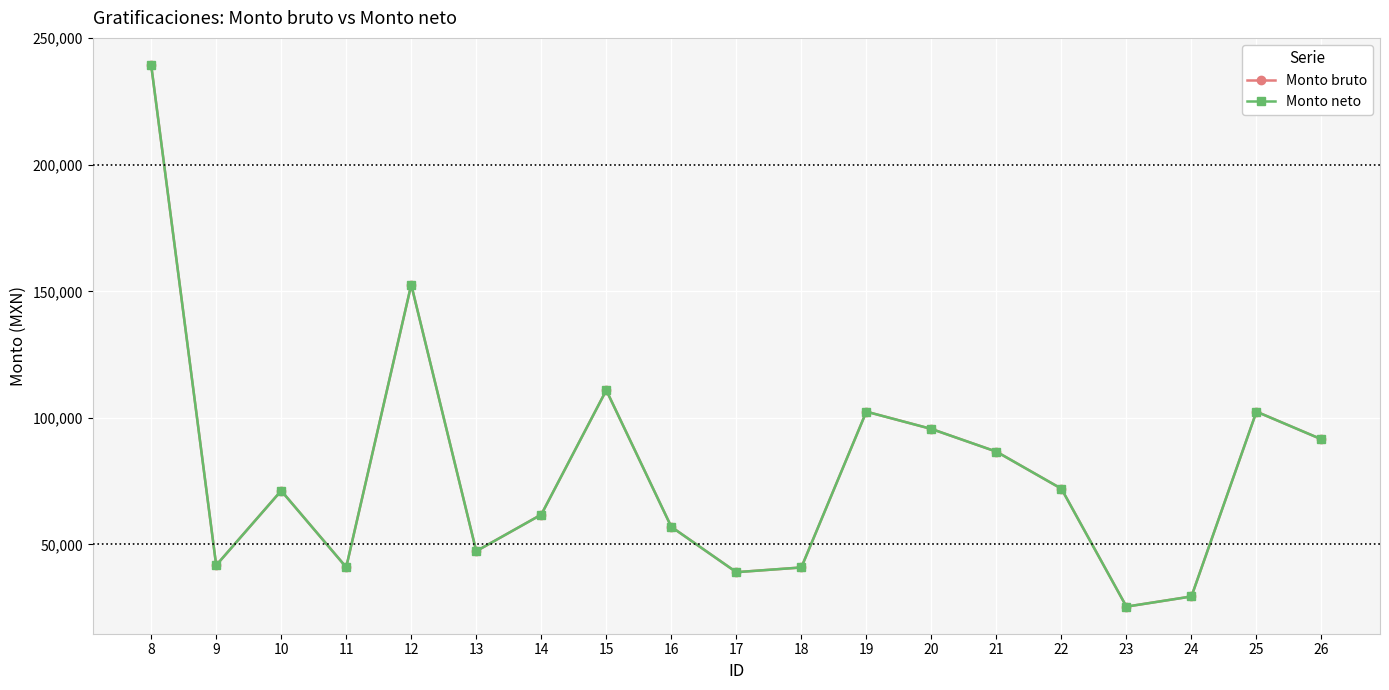

Is this an area chart (filled region under the line)?

No